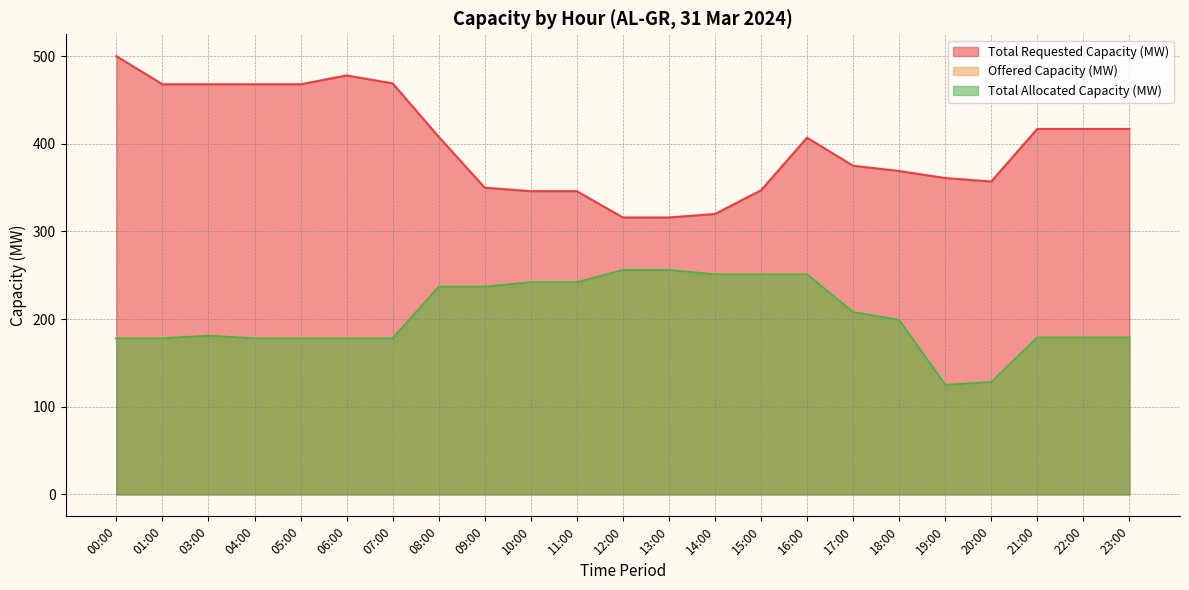

In Total Allocated Capacity (MW), how many points are higher than both neighbors (excluding endpoints)?

1